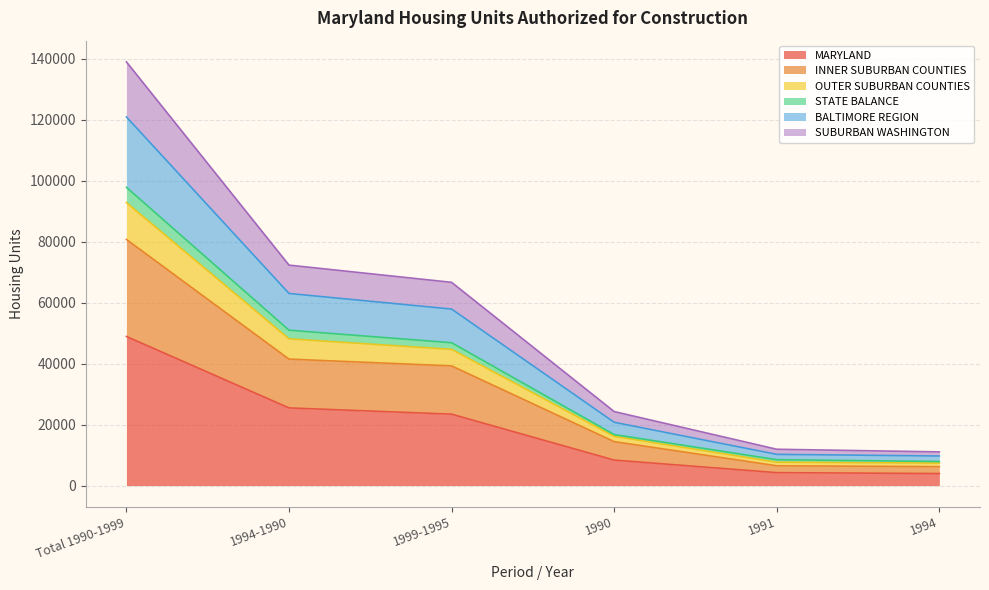

At which category is the sum across all series the highest?

Total 1990-1999